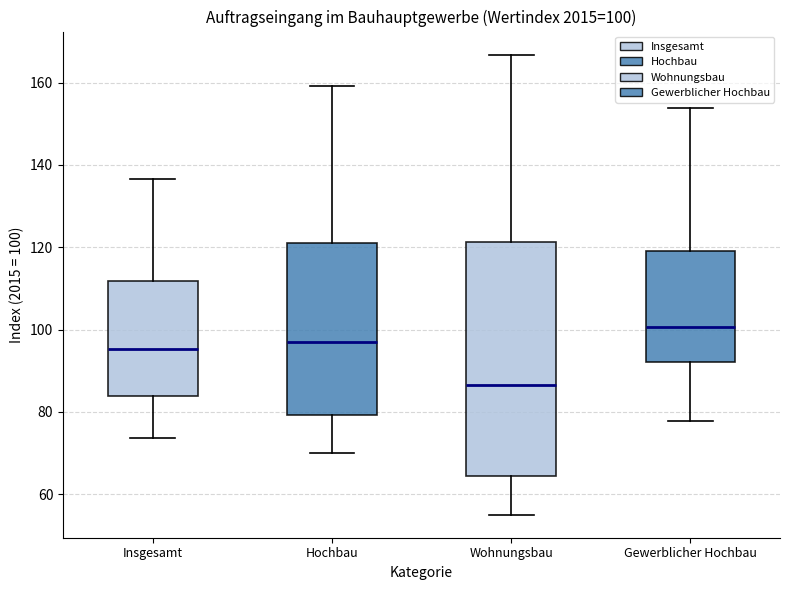

Comparing the boxes themselves (not the whiskers), which one is the tallest?

Wohnungsbau